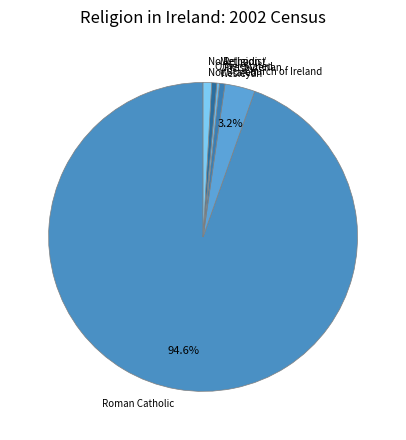

Which category has the biggest portion of the pie?

Roman Catholic